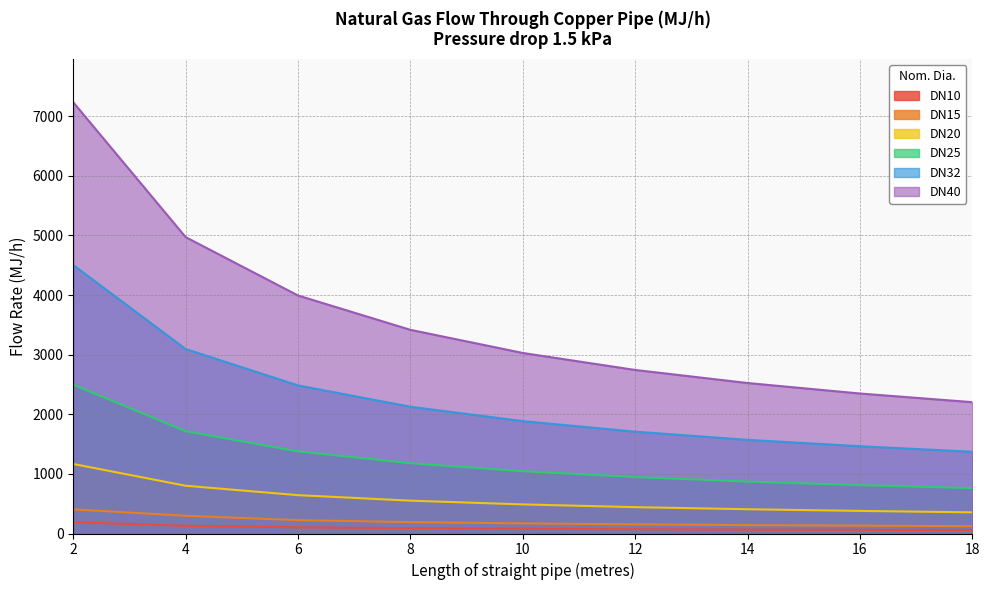

At which label does DN15 reach its peak?

2